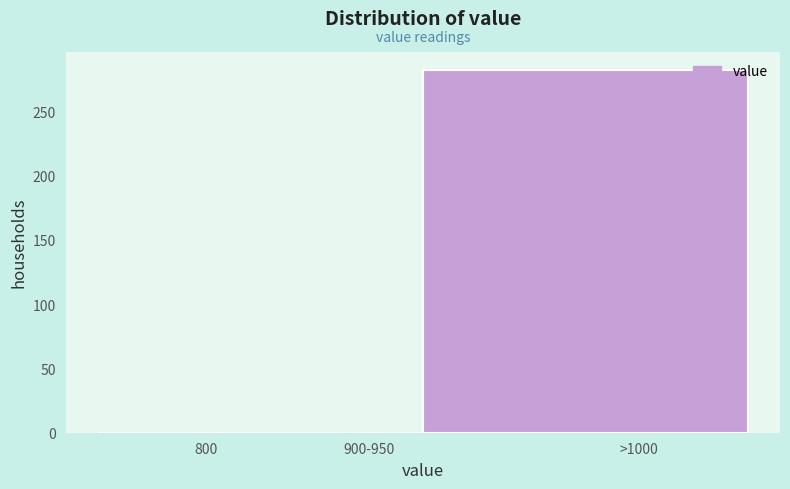

Reading left to right, extract all data points from this chart.

800=0	900-950=0	>1000=282